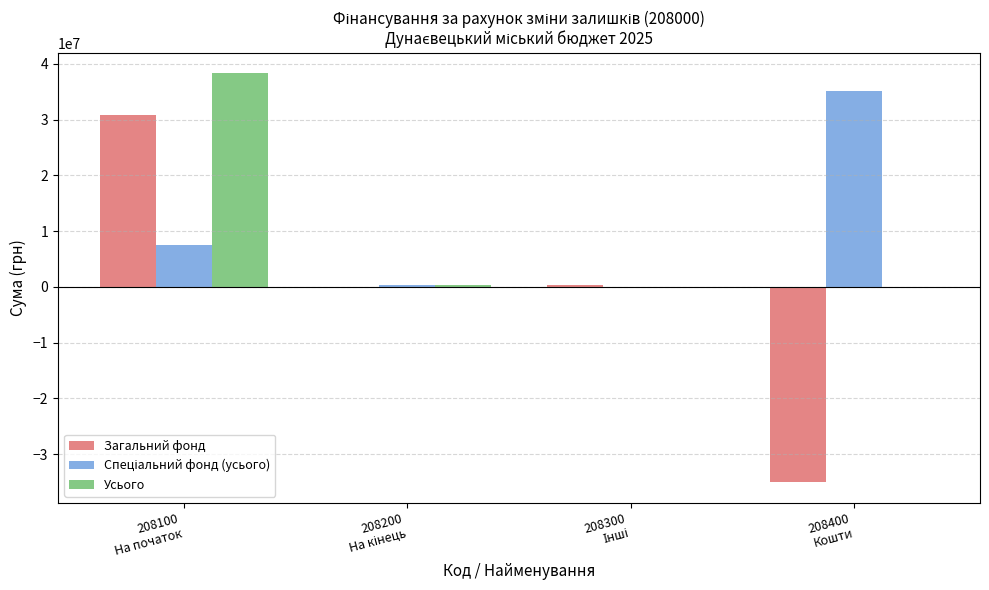

What is the maximum value shown in the chart?

38324652.6